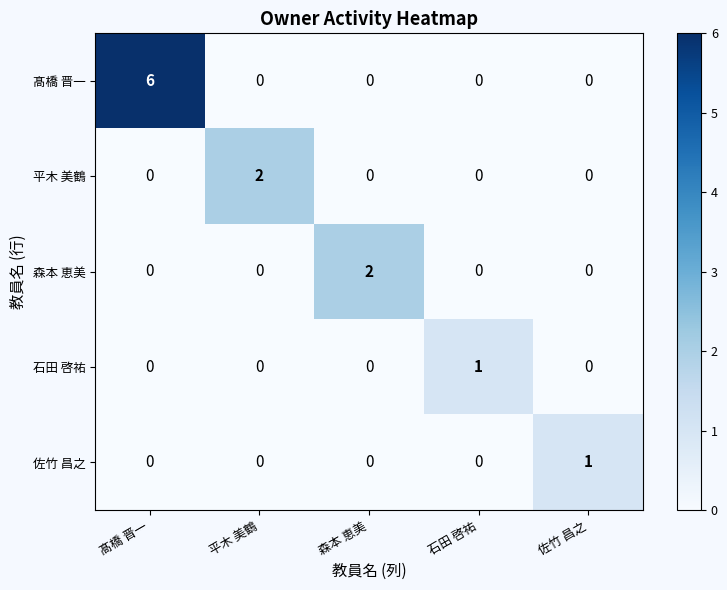

Count the number of categories in the chart.

5